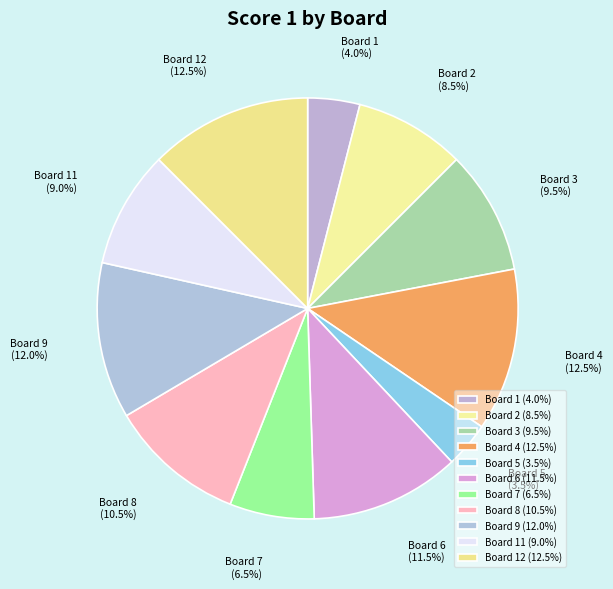

What percentage is NOT represented by Board 3?

90.5%